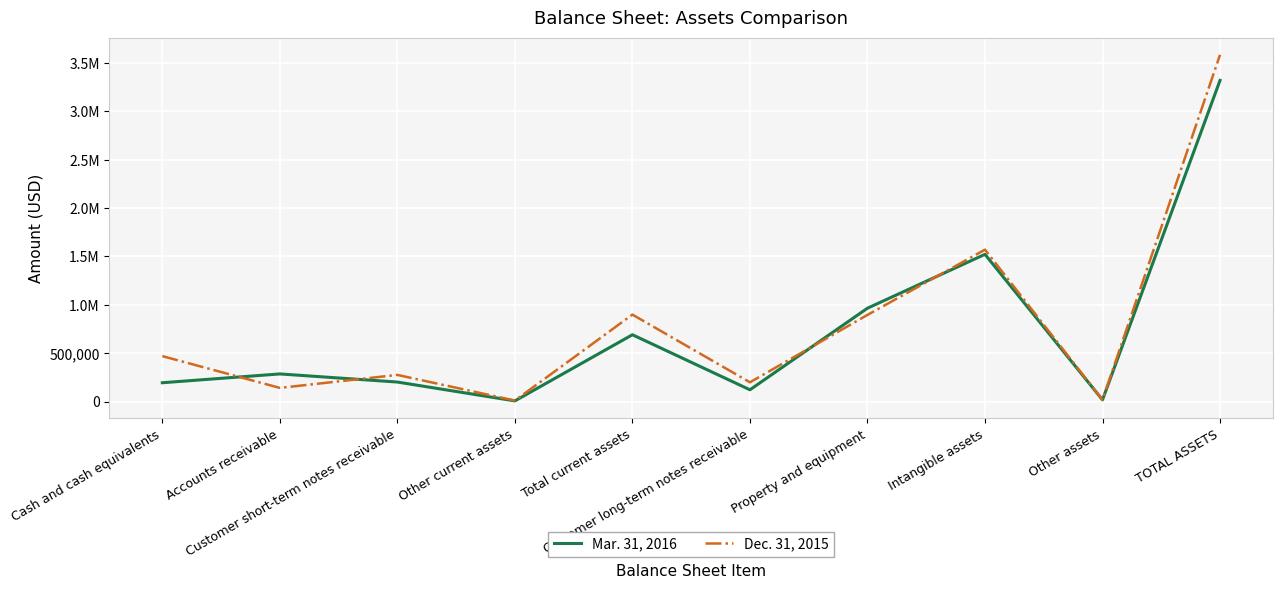

Is this an area chart (filled region under the line)?

No